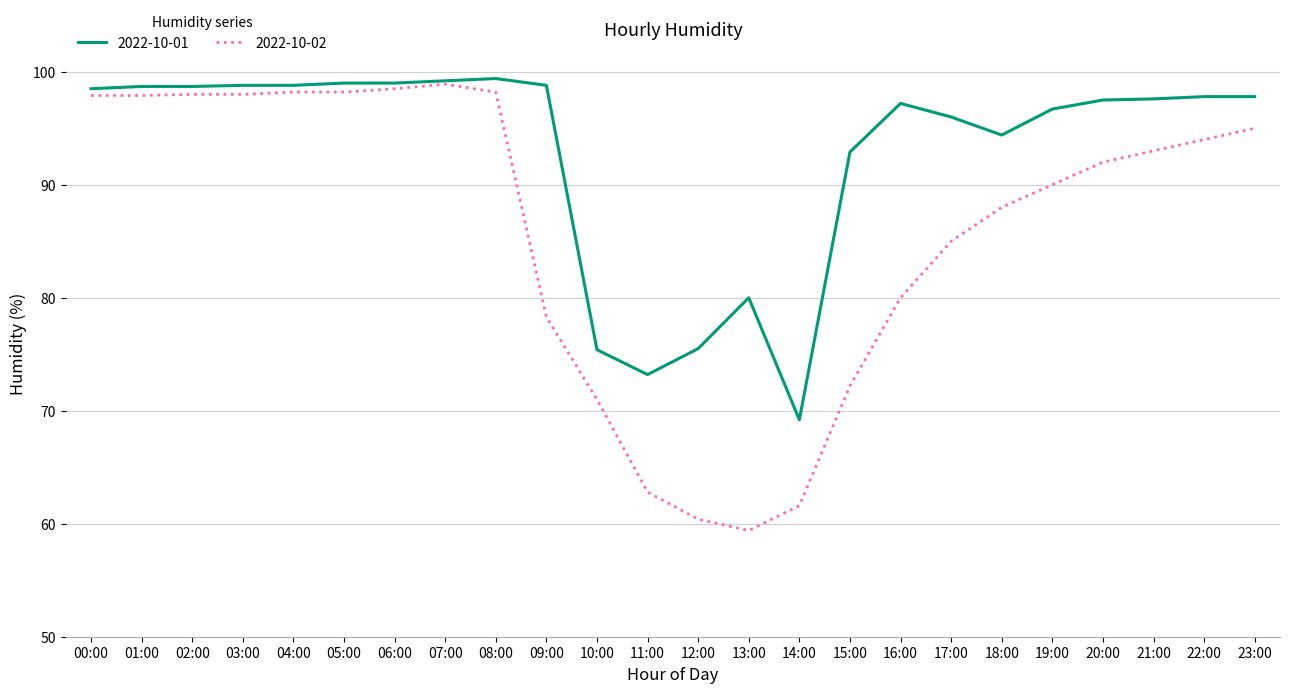

Where is 2022-10-01 nearest to the value 84?

13:00